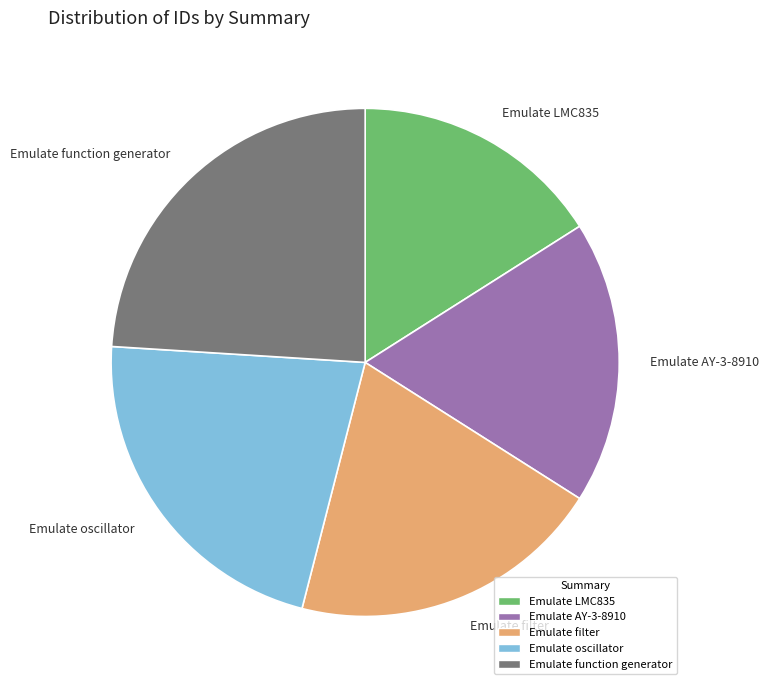

Is the sum of Emulate oscillator and Emulate LMC835 greater than half?

No